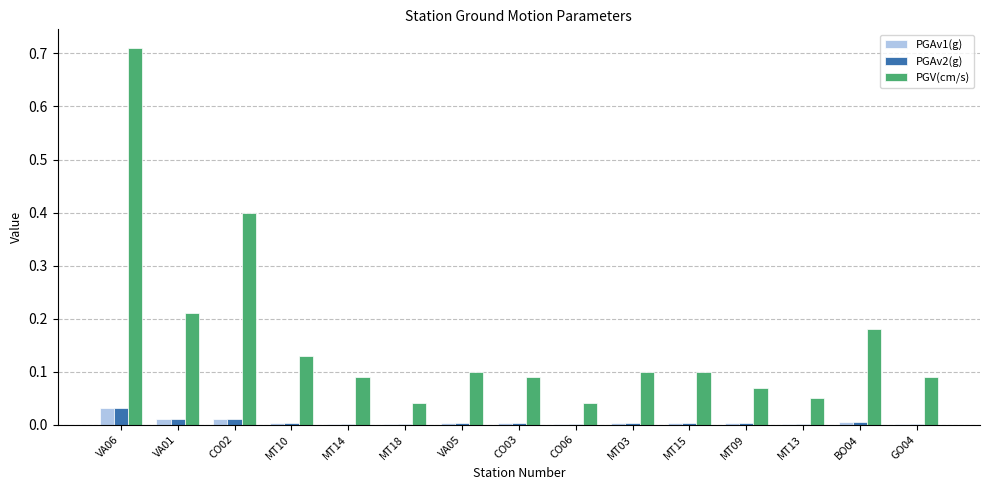

Which series has the largest total across all categories?

PGV(cm/s)